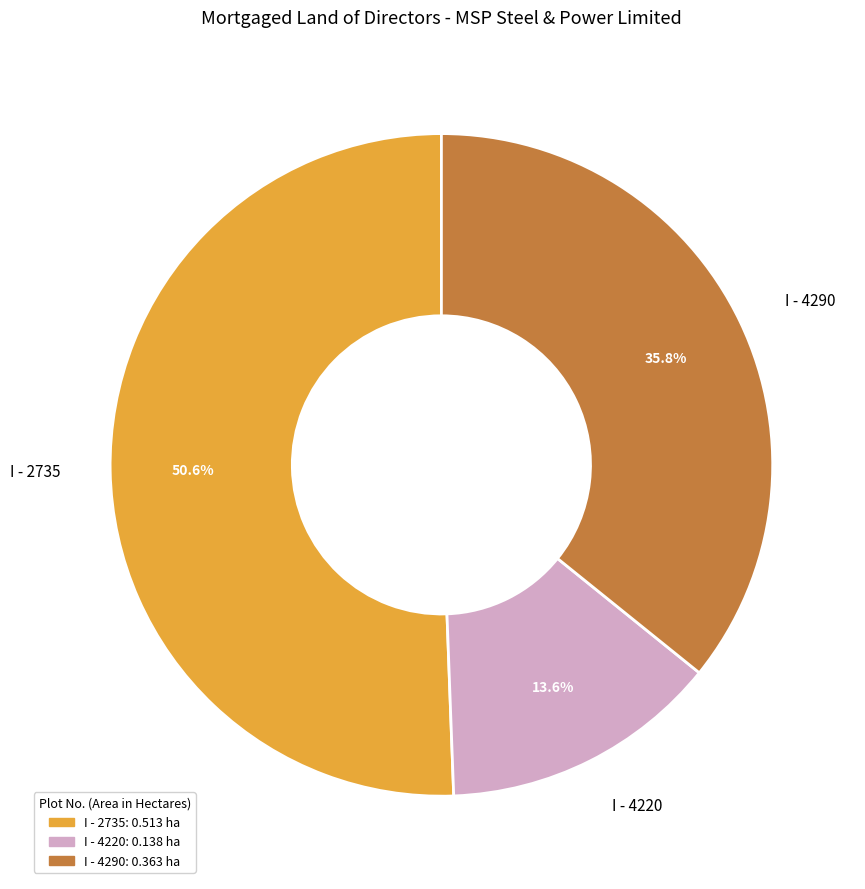

How much of the chart is everything except I - 4220?

86.4%